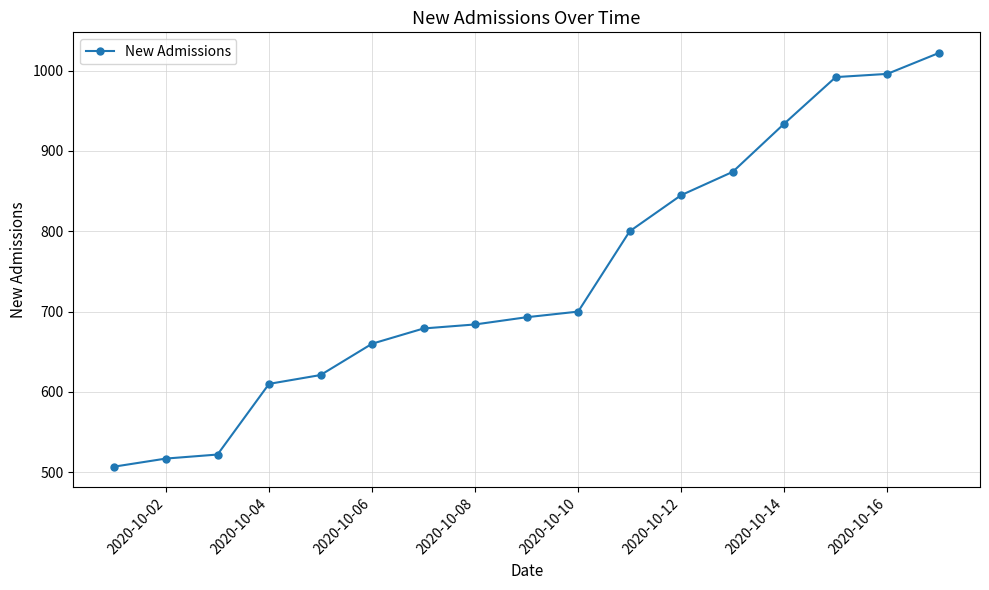

How many distinct data groups are displayed?

1